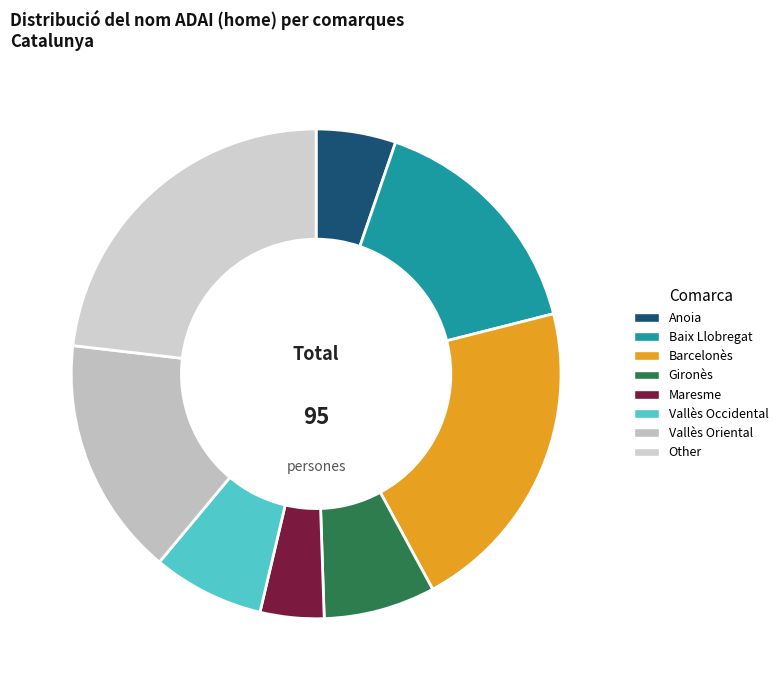

Which slice is the largest?

Other